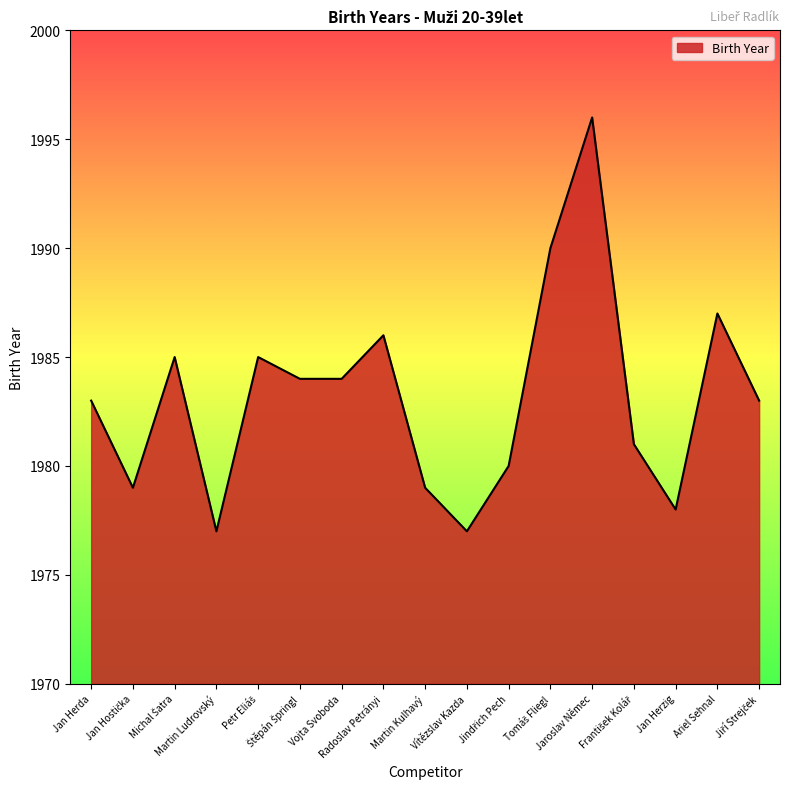

What is the greatest value displayed?

1996